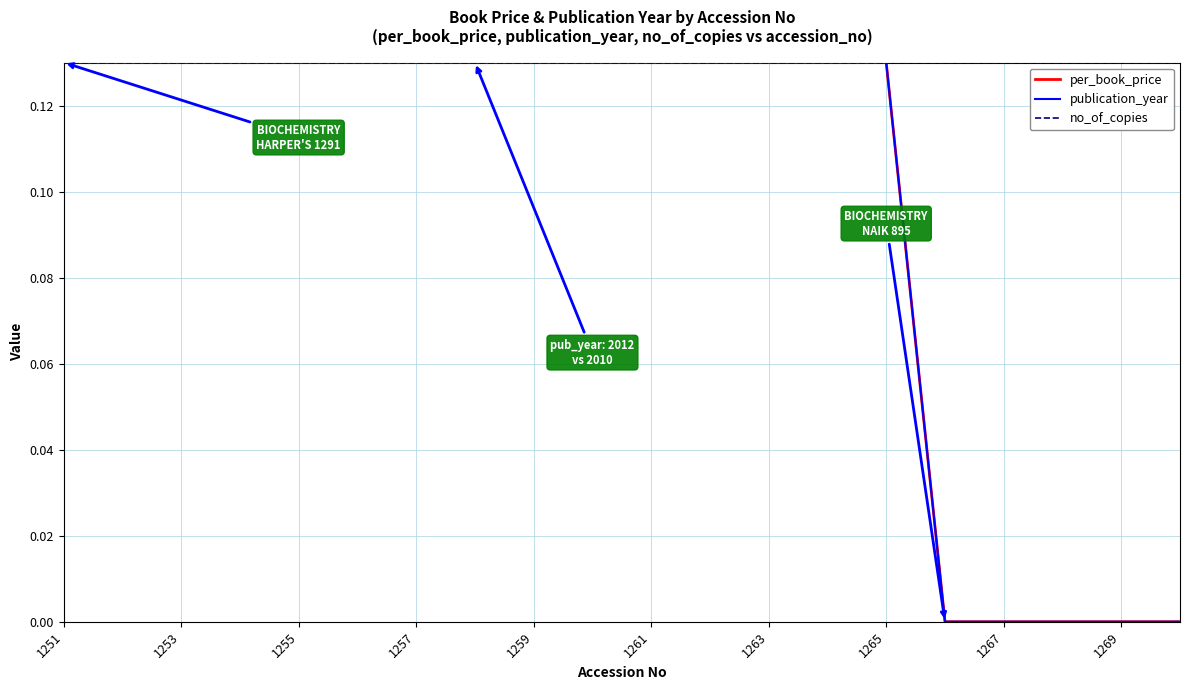

What is the value of the no_of_copies point at the 20th from the left?

0.1